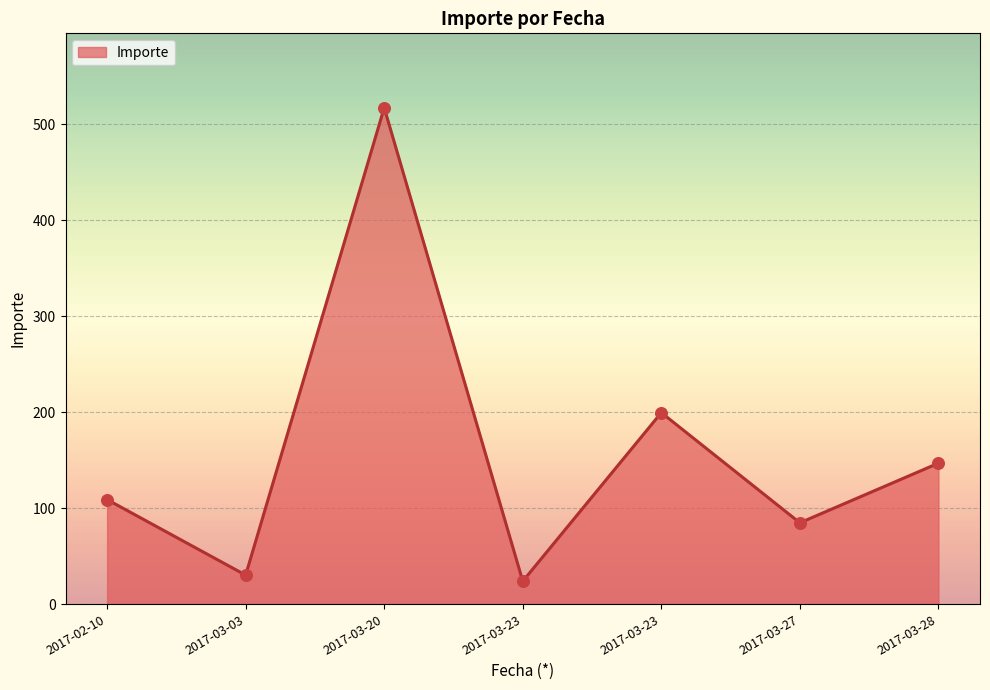

What is the change in value from 2017-03-03 to 2017-03-23?

-6.4